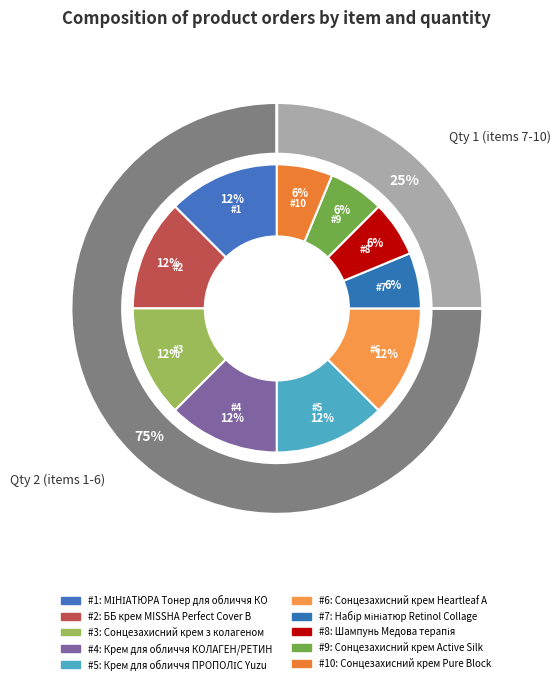

Which slice is the largest?

1